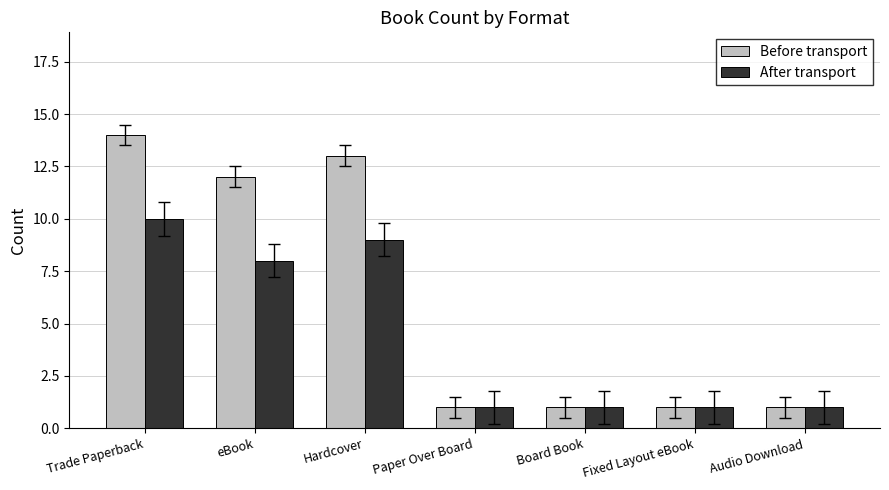

What is the highest value of the After transport series?

10